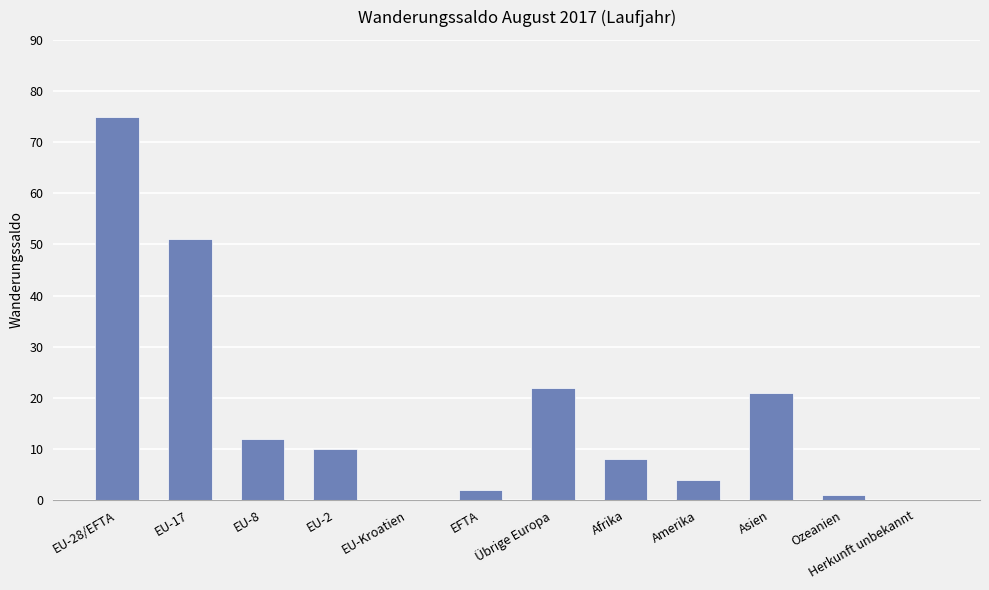

Count the number of data series in this chart.

1